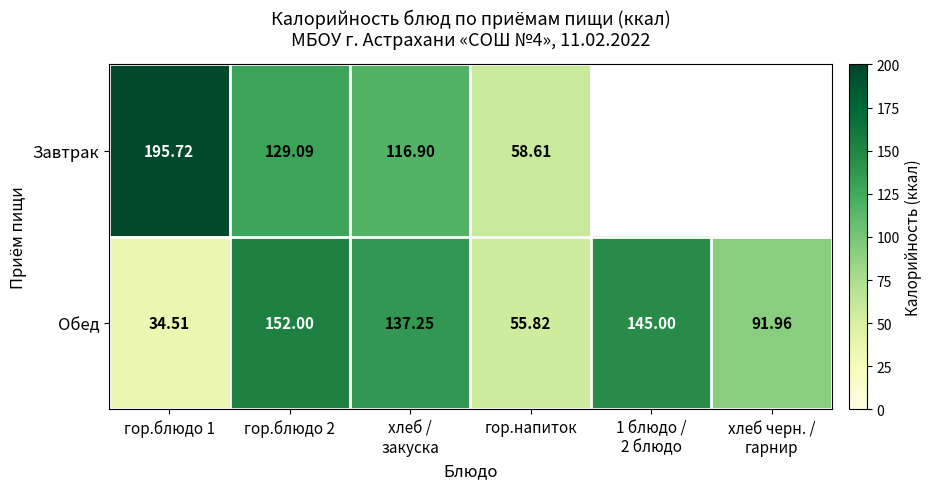

At which label does Обед reach its minimum?

гор.блюдо 1